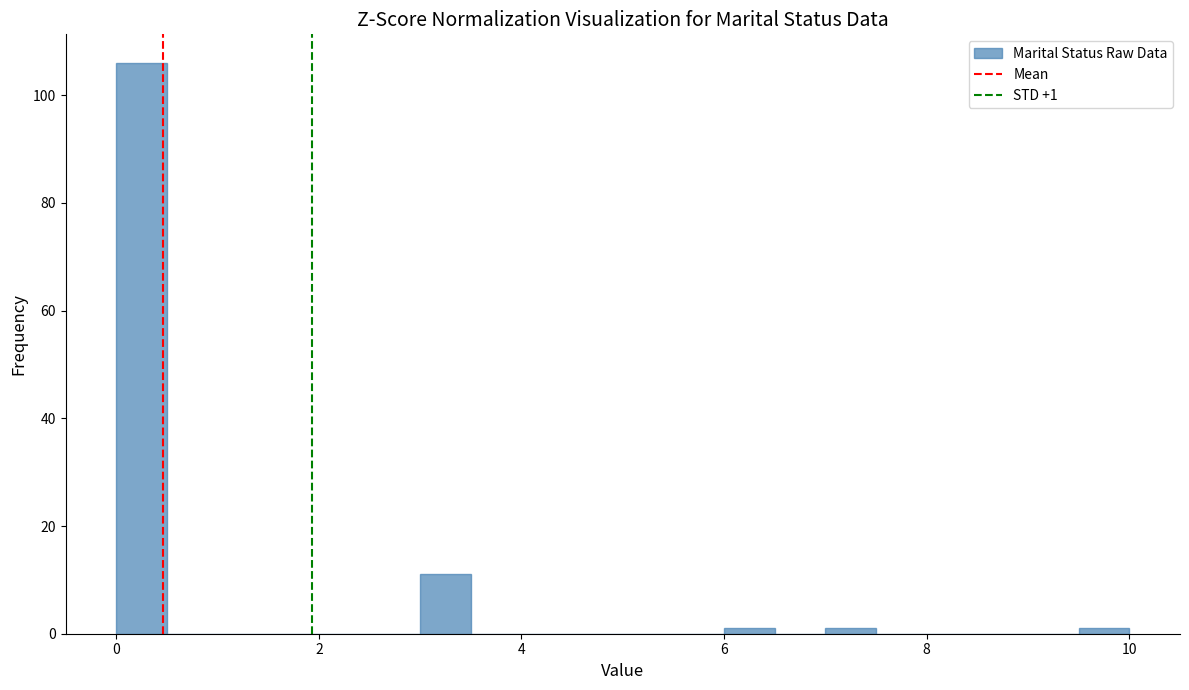

Read against the x-axis, roughly where is the centre of the tallest bar?

0.2